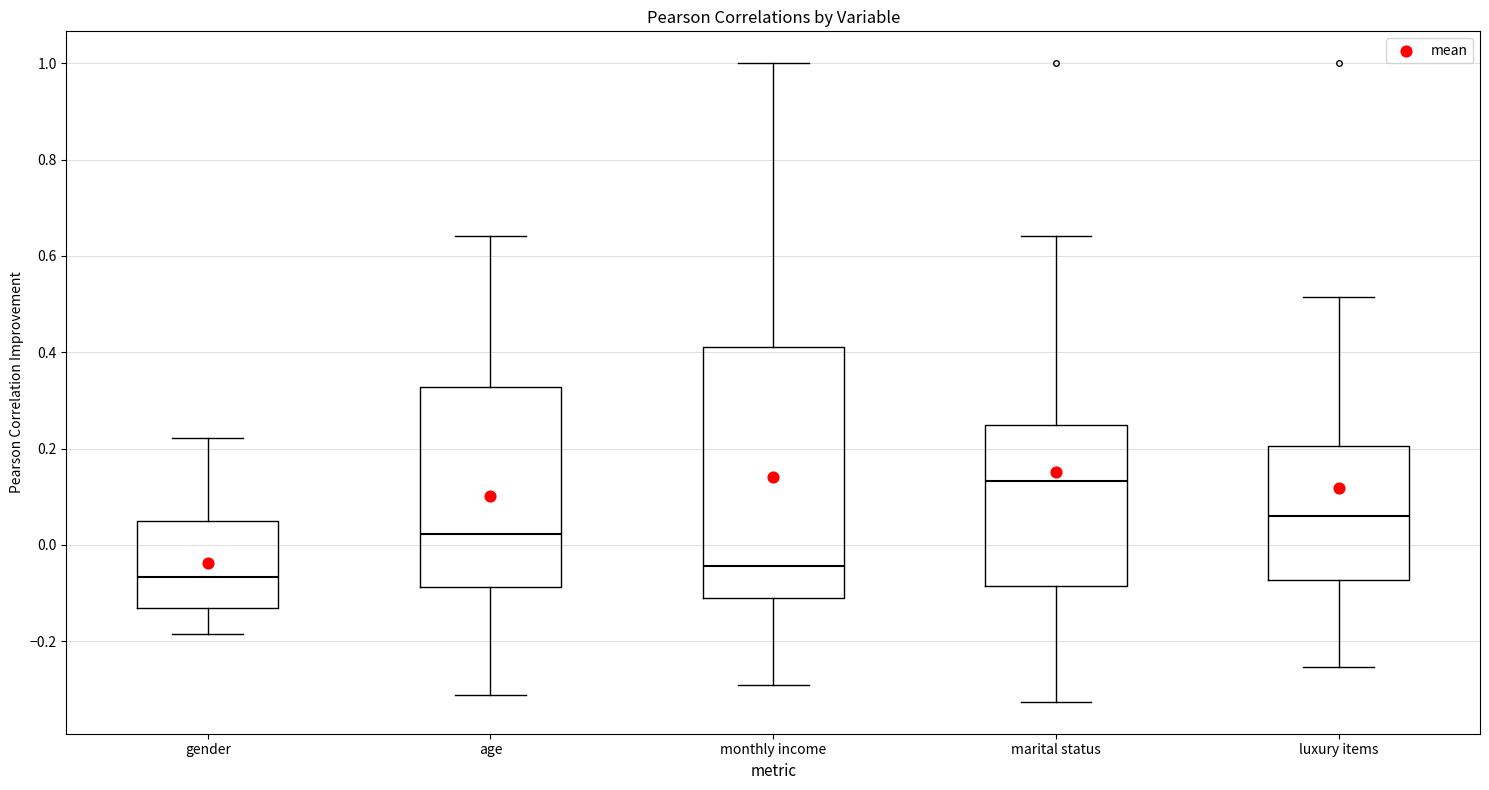

Reading left to right, transcribe this box plot: for each box, give where its median line is, the range the box spans, and where its two whiskers end, as read against the y-axis. The values are not printed on the chart, so give them approximately, as read against the axis.

gender: median -0.06, box -0.14 to 0.04, whiskers -0.18 to 0.22
age: median 0.02, box -0.08 to 0.32, whiskers -0.32 to 0.64
monthly income: median -0.04, box -0.12 to 0.42, whiskers -0.30 to 1.00
marital status: median 0.14, box -0.08 to 0.24, whiskers -0.32 to 0.64
luxury items: median 0.06, box -0.08 to 0.20, whiskers -0.26 to 0.52